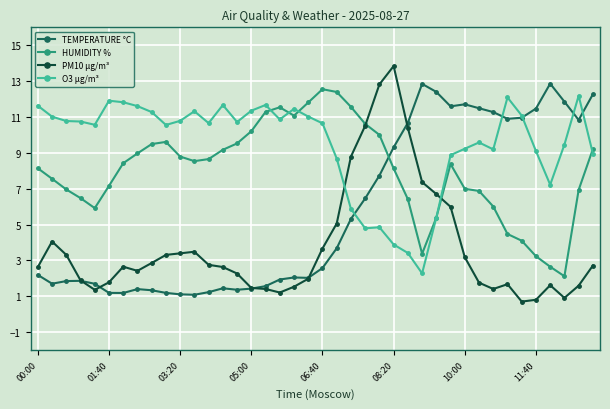

How many series are shown in this chart?

4